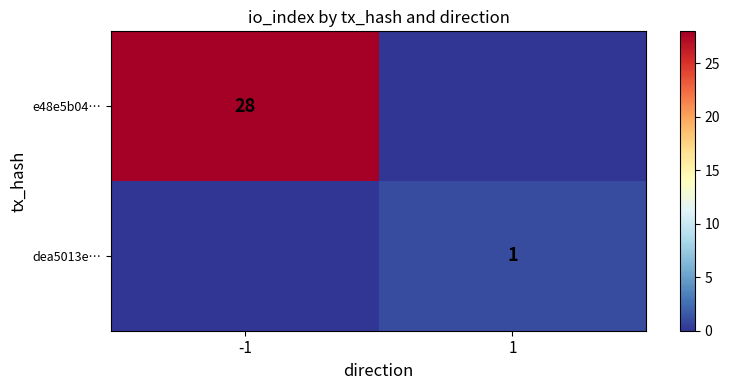

Is it true that dea5013e… equals 0 at 1?

False